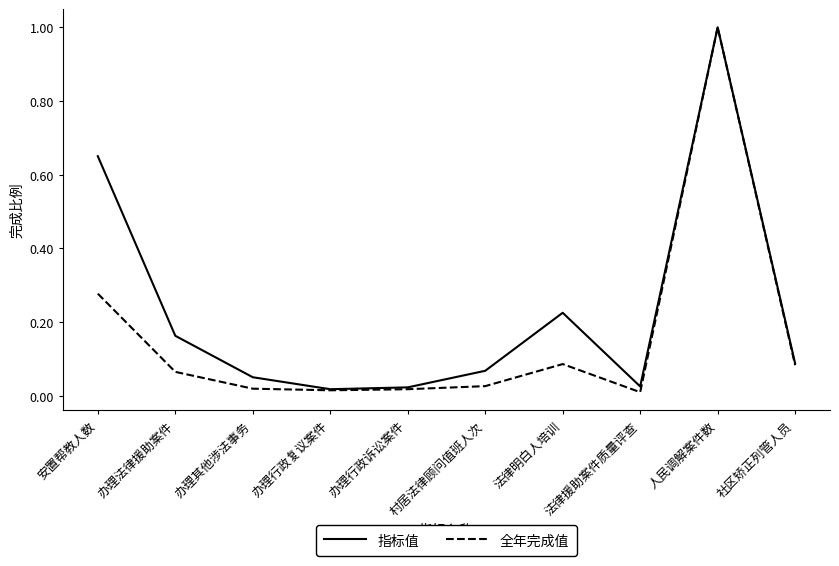

Count the number of data series in this chart.

2